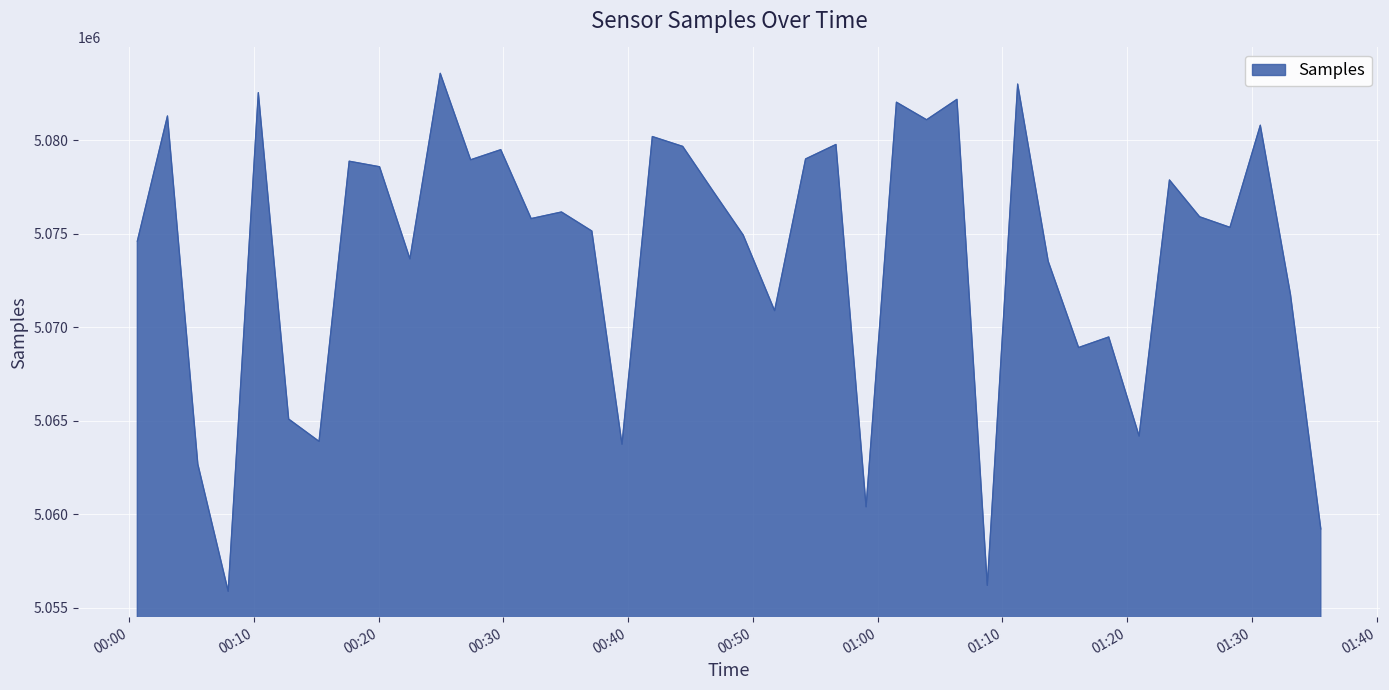

What is the difference between the maximum and minimum values?

27674